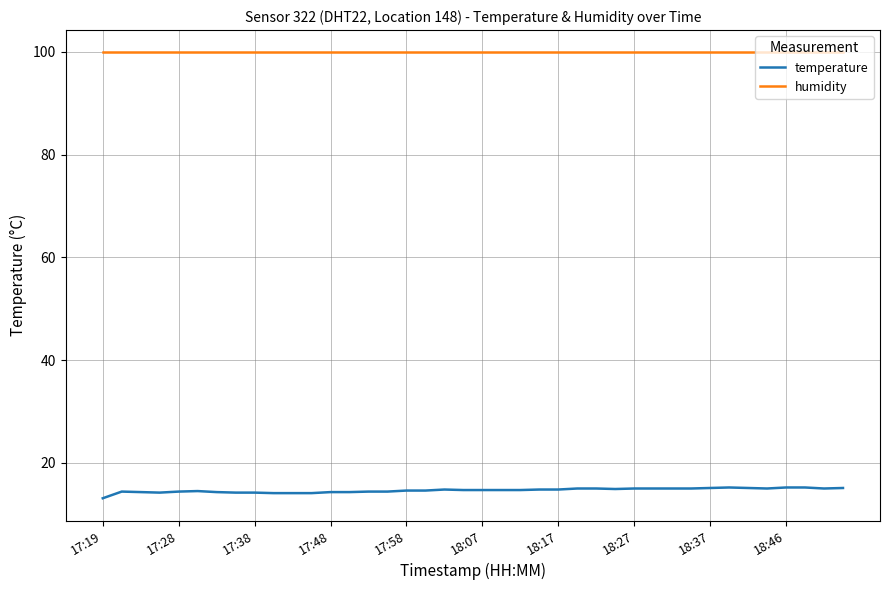

True or false: temperature and humidity intersect in this chart.

False